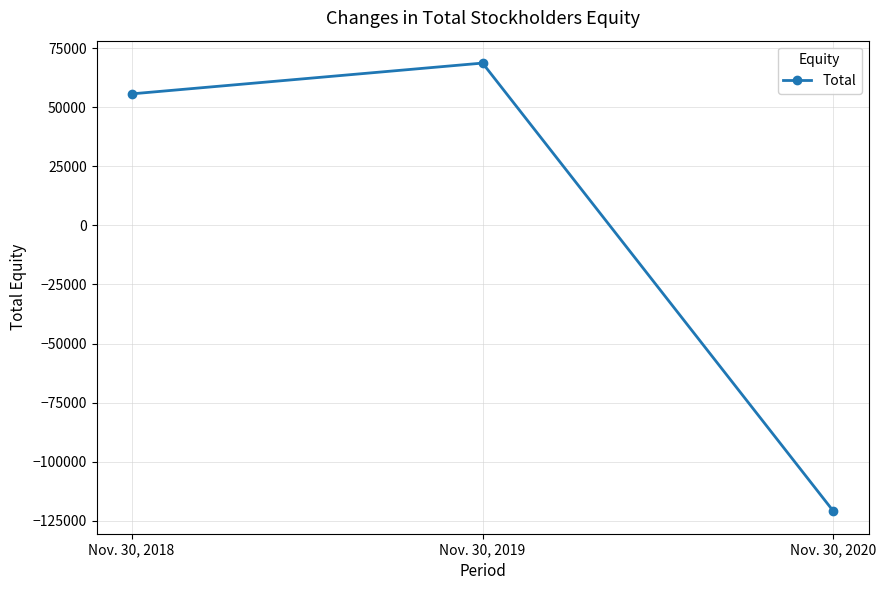

Which has a higher value, Nov. 30, 2020 or Nov. 30, 2019?

Nov. 30, 2019